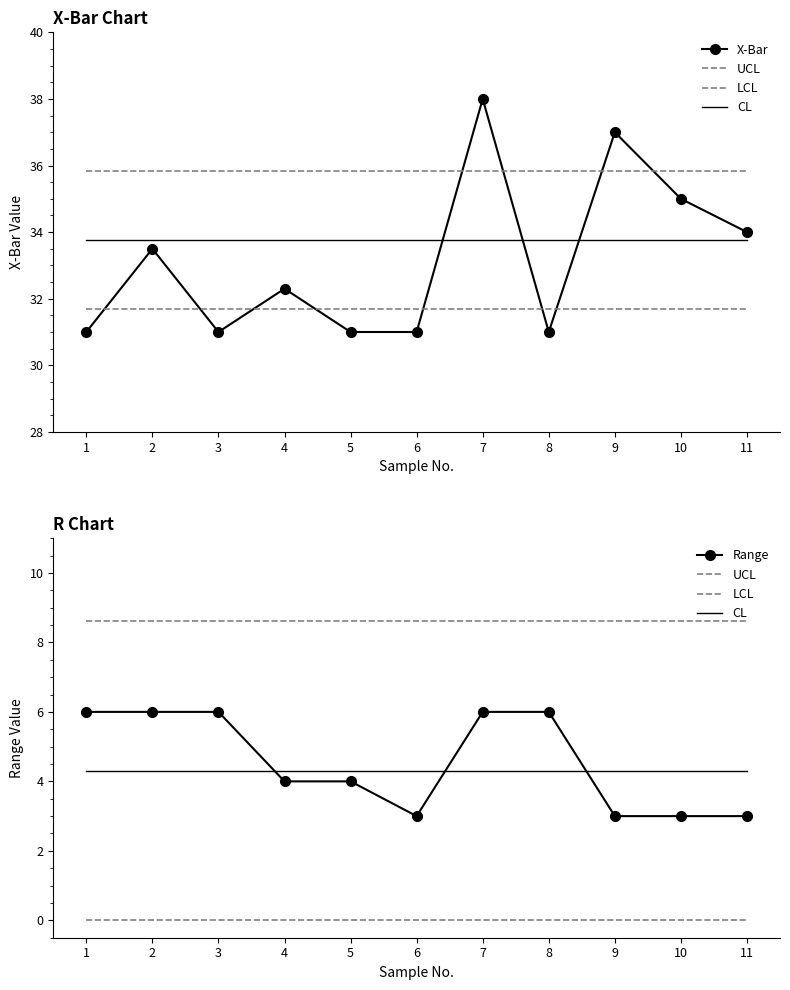

Reading left to right, transcribe all the data shown in this chart.

X-Bar: 31.0	33.5	31.0	32.3	31.0	31.0	38.0	31.0	37.0	35.0	34.0
UCL: 8.6	8.6	8.6	8.6	8.6	8.6	8.6	8.6	8.6	8.6	8.6
LCL: 0.0	0.0	0.0	0.0	0.0	0.0	0.0	0.0	0.0	0.0	0.0
CL: 4.3	4.3	4.3	4.3	4.3	4.3	4.3	4.3	4.3	4.3	4.3
Range: 6.0	6.0	6.0	4.0	4.0	3.0	6.0	6.0	3.0	3.0	3.0